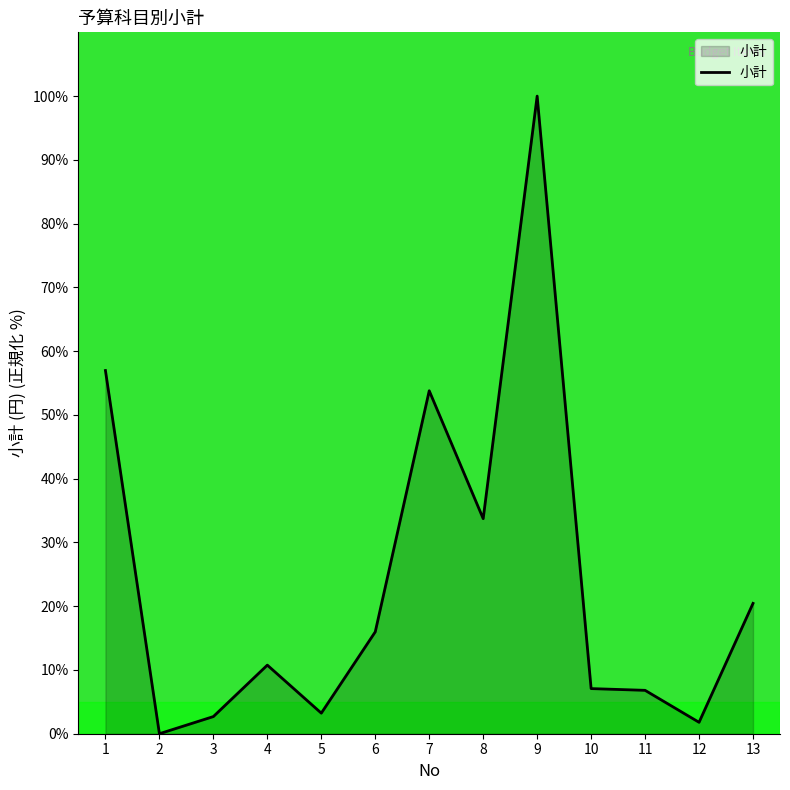

True or false: the data shows 33.7 at 8.

True